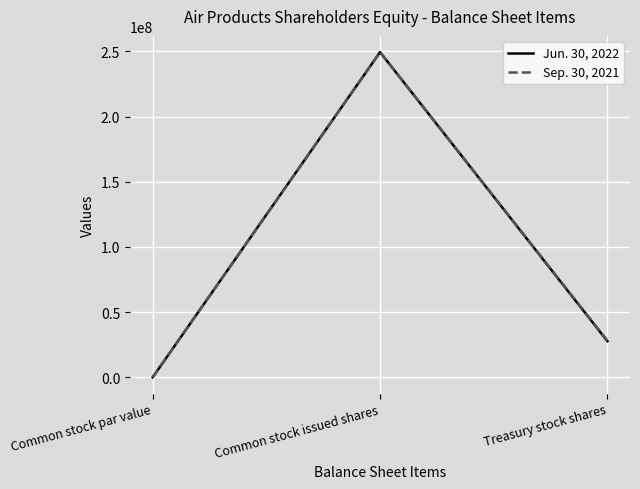

The Sep. 30, 2021 series shows 249455584 at Common stock issued shares. True or false?

True